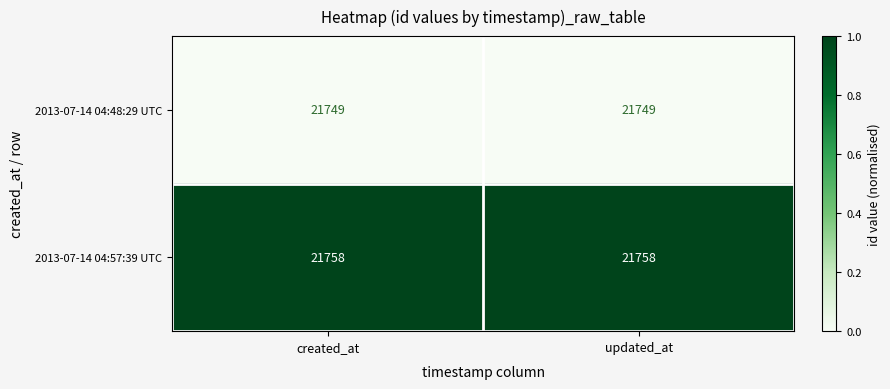

Reading right to left, what are all the values shown in this chart?

2013-07-14 04:48:29 UTC: updated_at=21749	created_at=21749
2013-07-14 04:57:39 UTC: updated_at=21758	created_at=21758